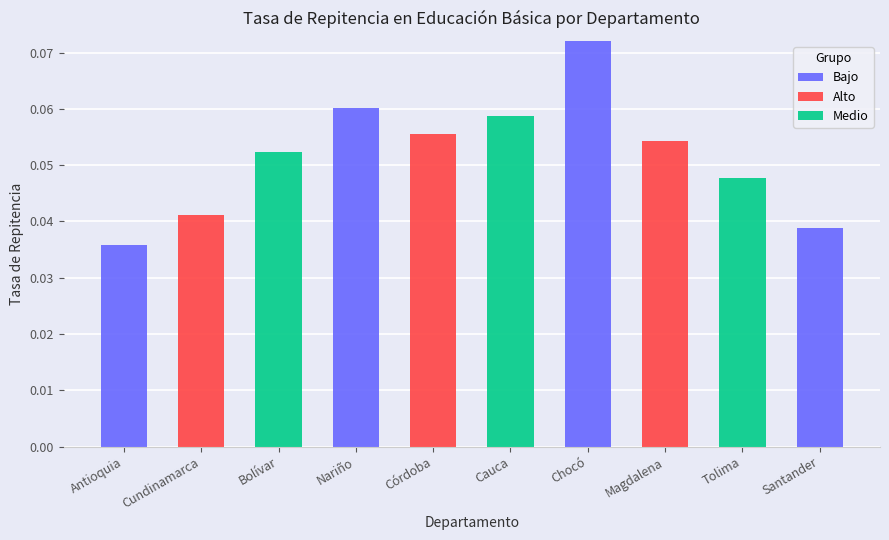

The value of Bajo at Santander is 0.0. True or false?

False